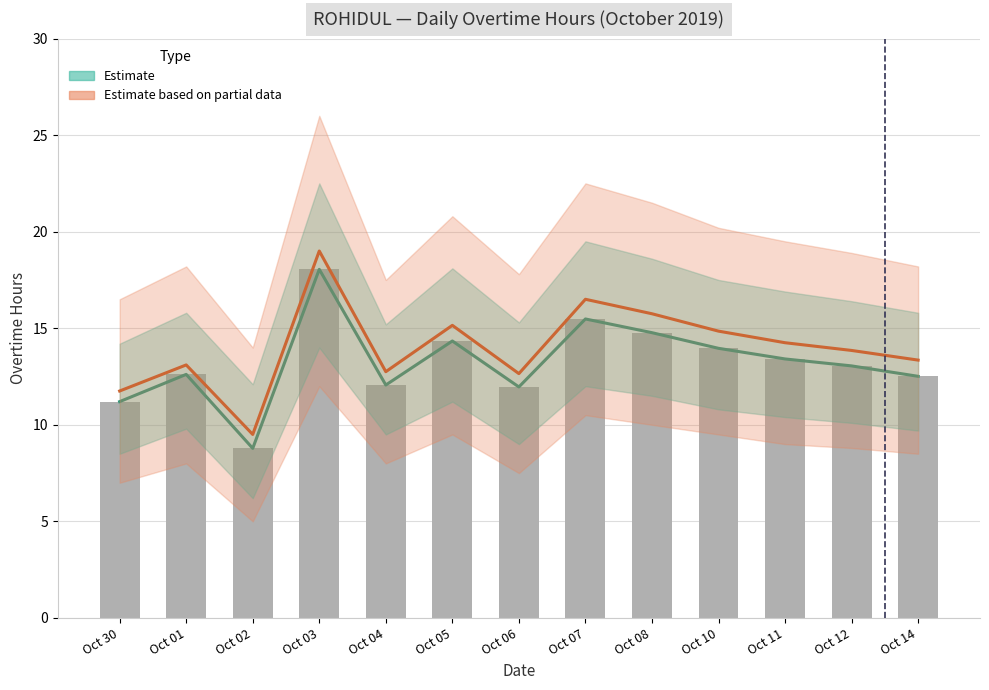

What is the difference between the second highest and minimum values in the Overtime Hours series?

6.7